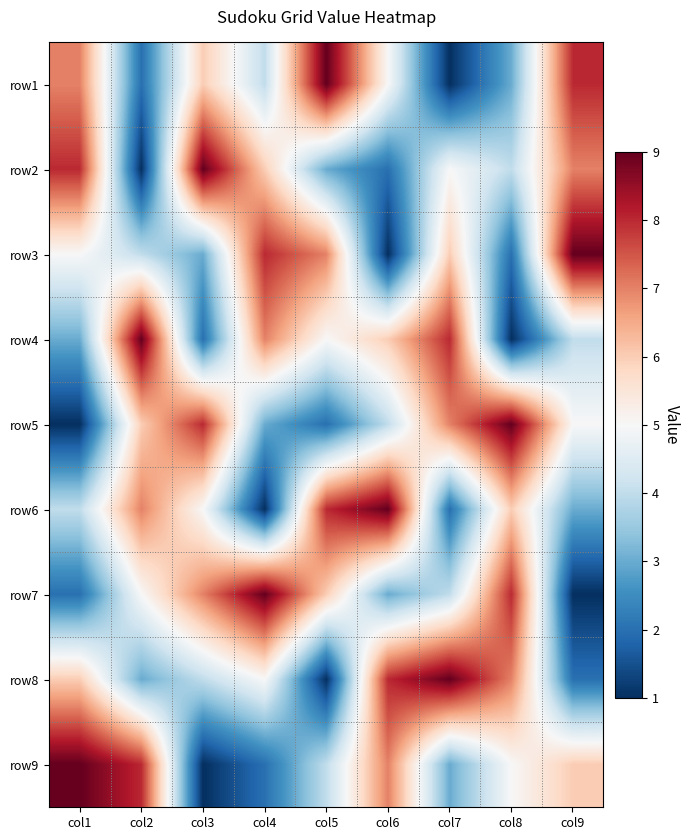

What is the total value across all series at col6?

45